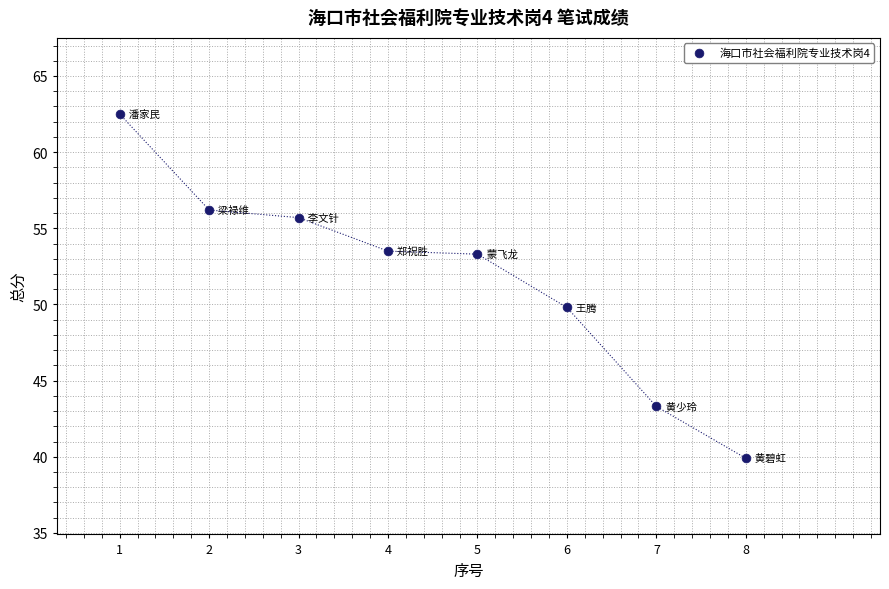

What is the average X value?

4.5